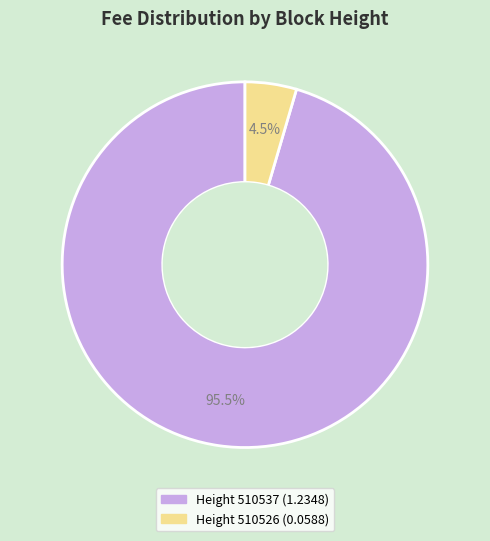

Count the number of slices in the pie.

2